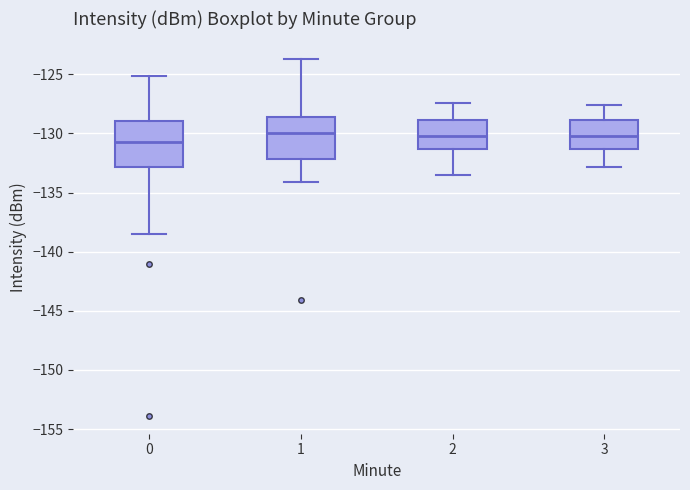

Reading left to right, read every box against the y-axis: the position of its median line, the range the box covers, and the ends of its whiskers. The values are not printed on the chart, so give them approximately, as read against the axis.

0: median -131.0, box -133.0 to -129.0, whiskers -138.5 to -125.0
1: median -130.0, box -132.0 to -128.5, whiskers -134.0 to -123.5
2: median -130.0, box -131.5 to -129.0, whiskers -133.5 to -127.5
3: median -130.0, box -131.5 to -129.0, whiskers -133.0 to -127.5